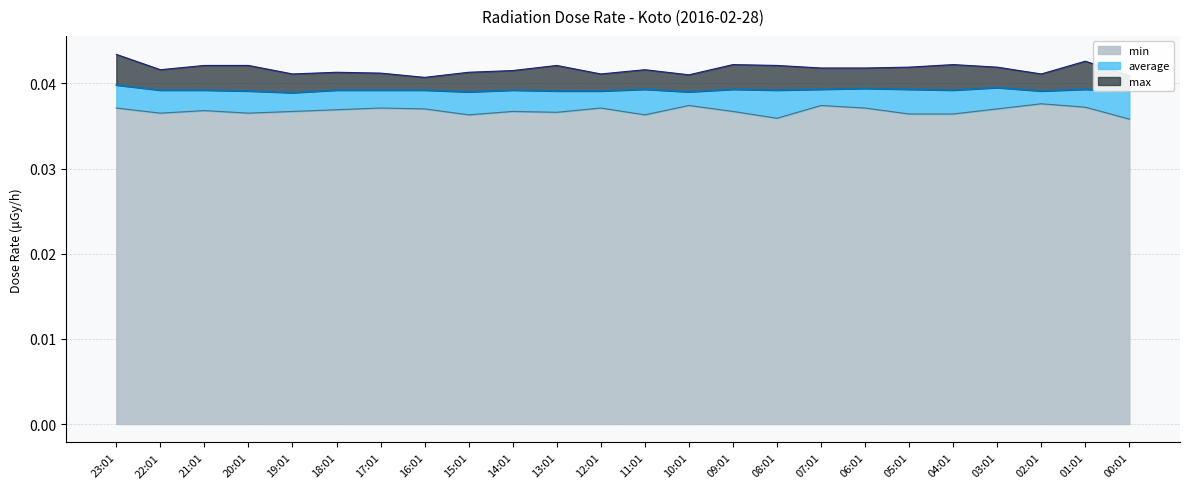

Which series has the widest spread of values?

max